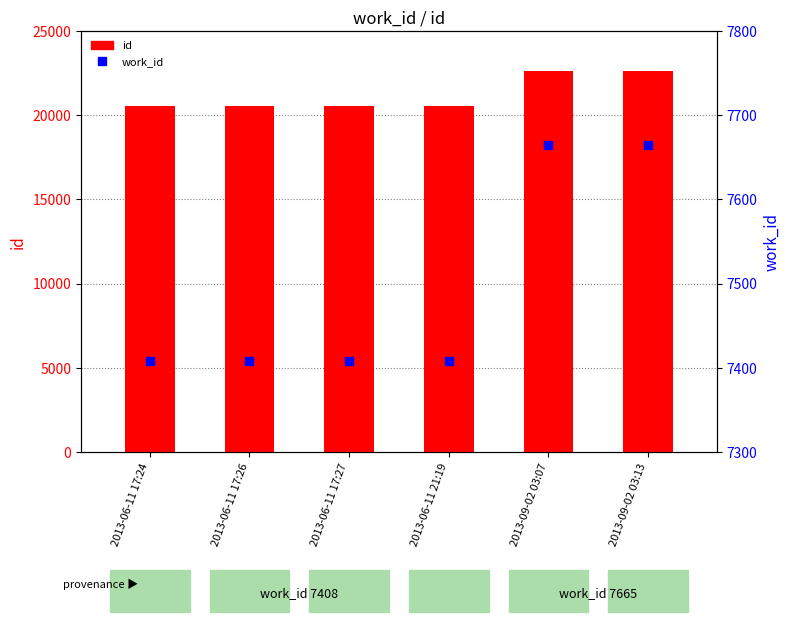

Which series contains the highest Y value?

id